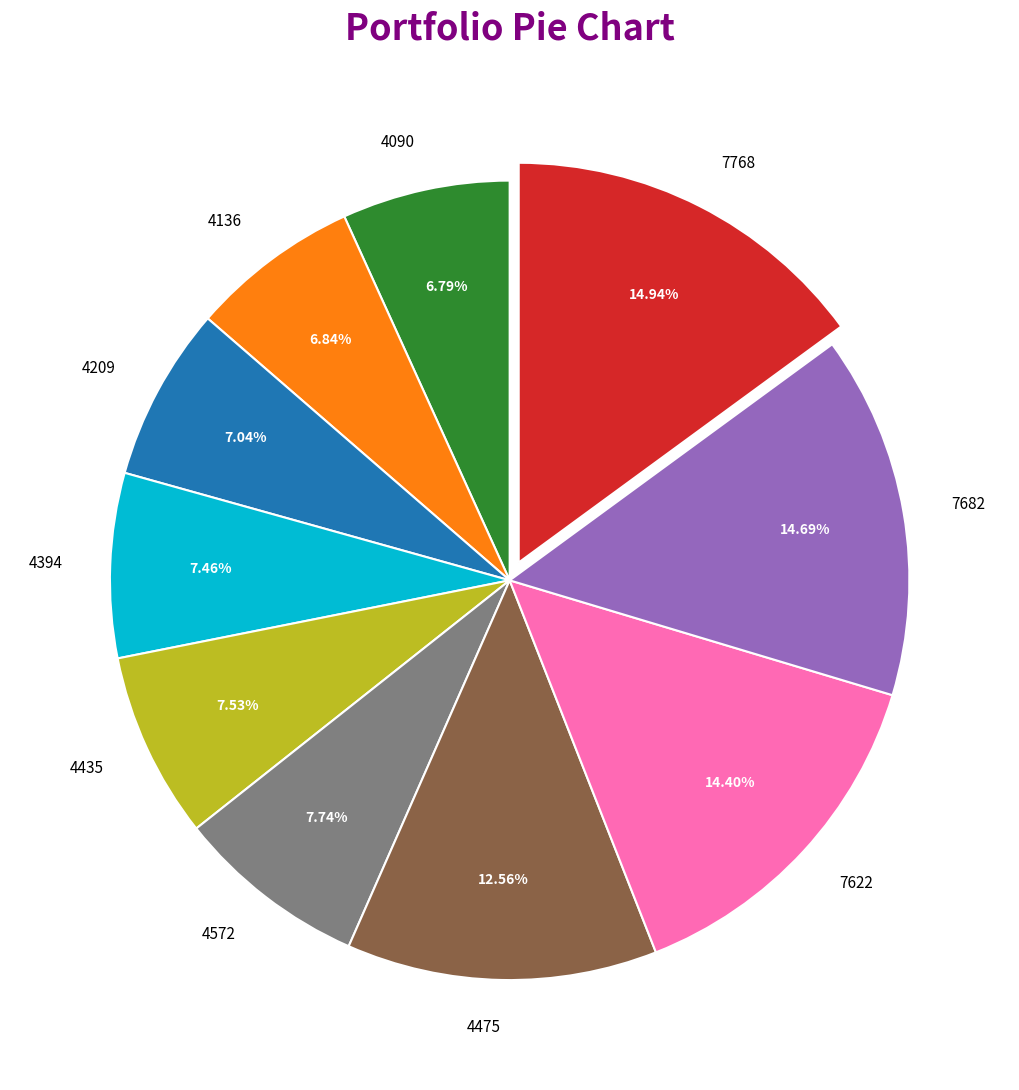

Is the sum of 4136 and 4475 greater than half?

No